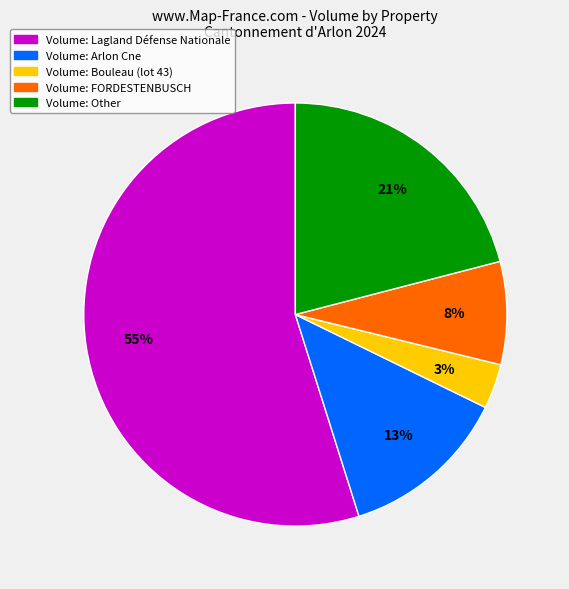

To the nearest percent, what is the average slice percentage?

20%